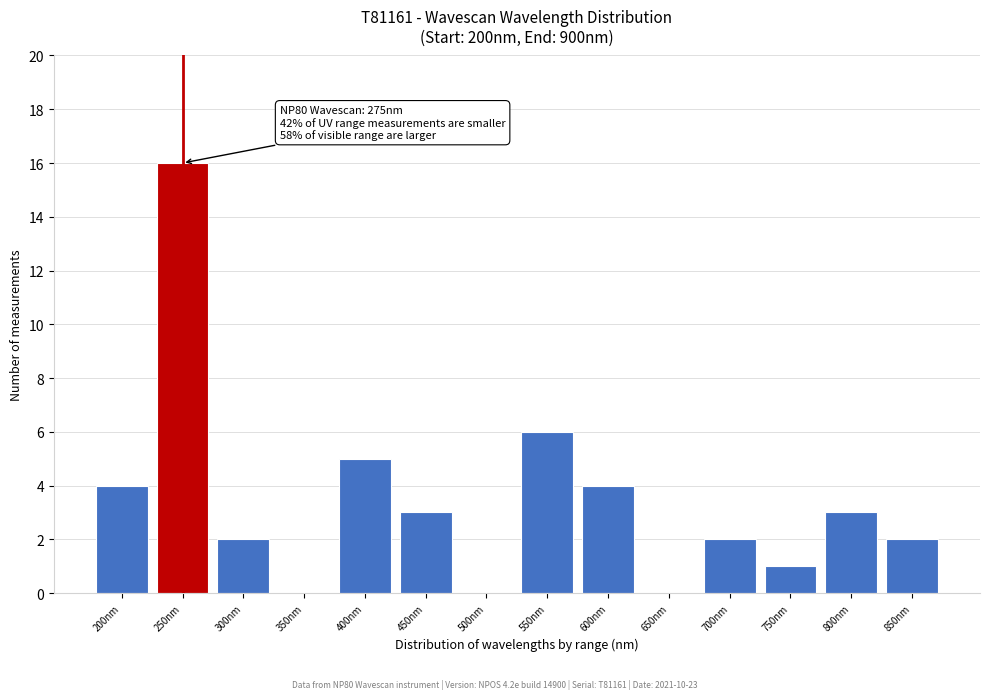

Reading left to right, transcribe all the data shown in this chart.

200nm=4	250nm=16	300nm=2	350nm=0	400nm=5	450nm=3	500nm=0	550nm=6	600nm=4	650nm=0	700nm=2	750nm=1	800nm=3	850nm=2